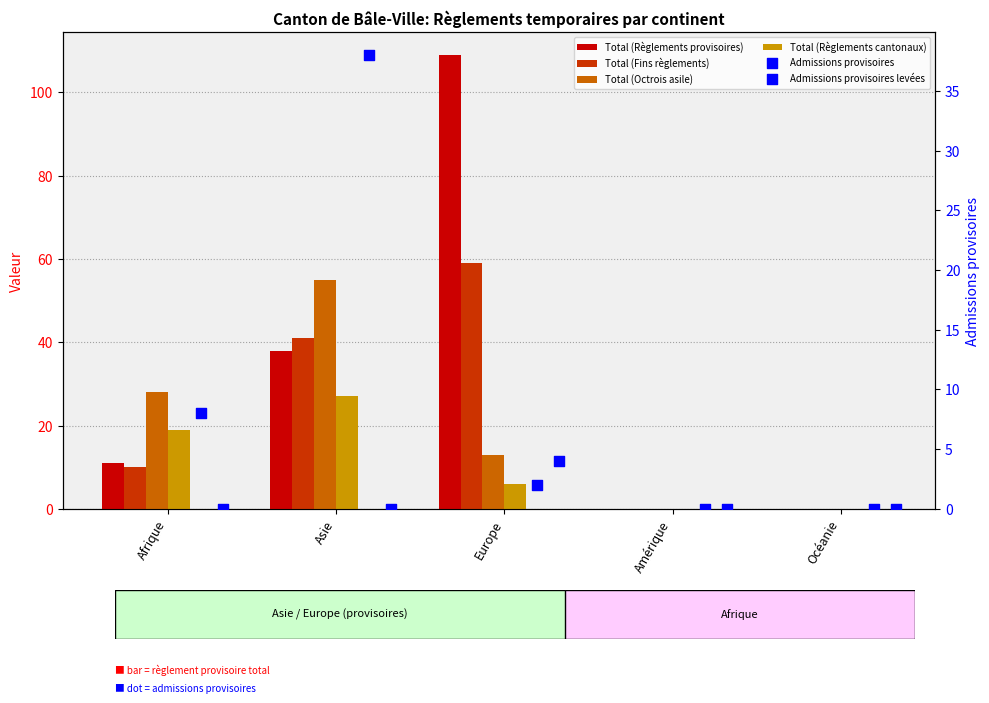

Which series reaches the minimum Y coordinate?

Total (Règlements provisoires)